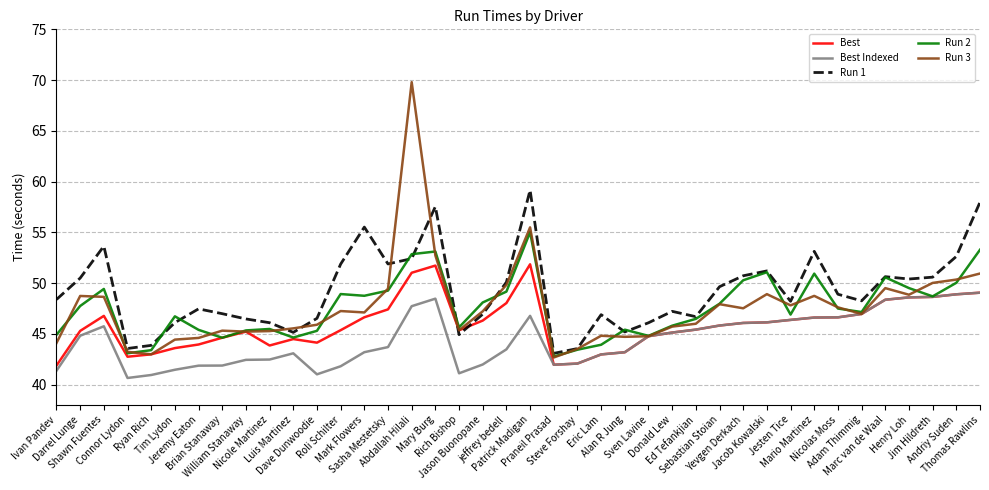

True or false: Best Indexed has more than 1 points higher than both neighbors.

True